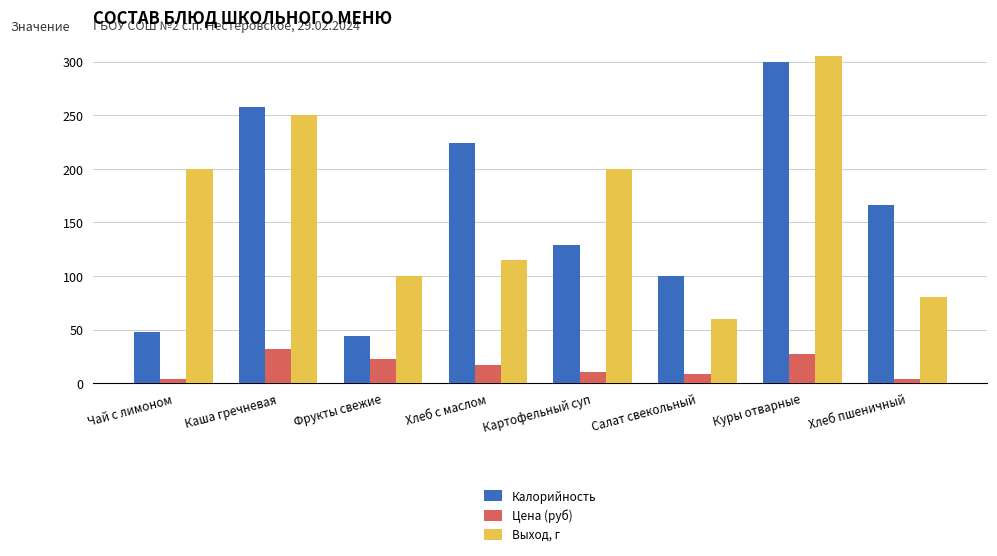

What is the value of the Калорийность bar at the 4th from the left?

224.0